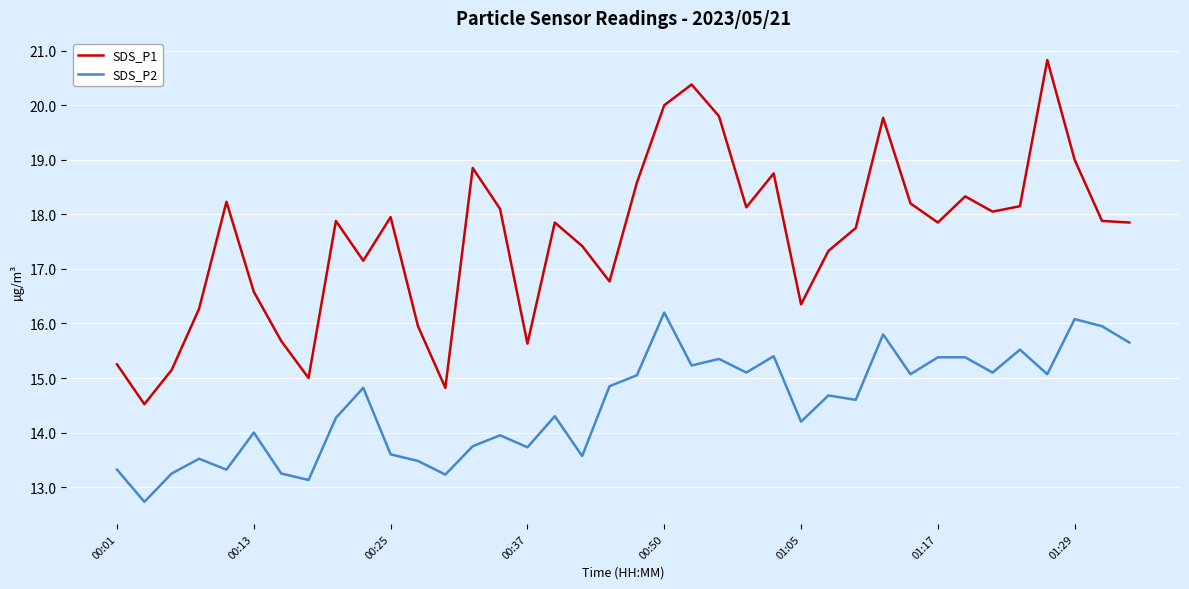

What is the minimum value for SDS_P1?

14.5